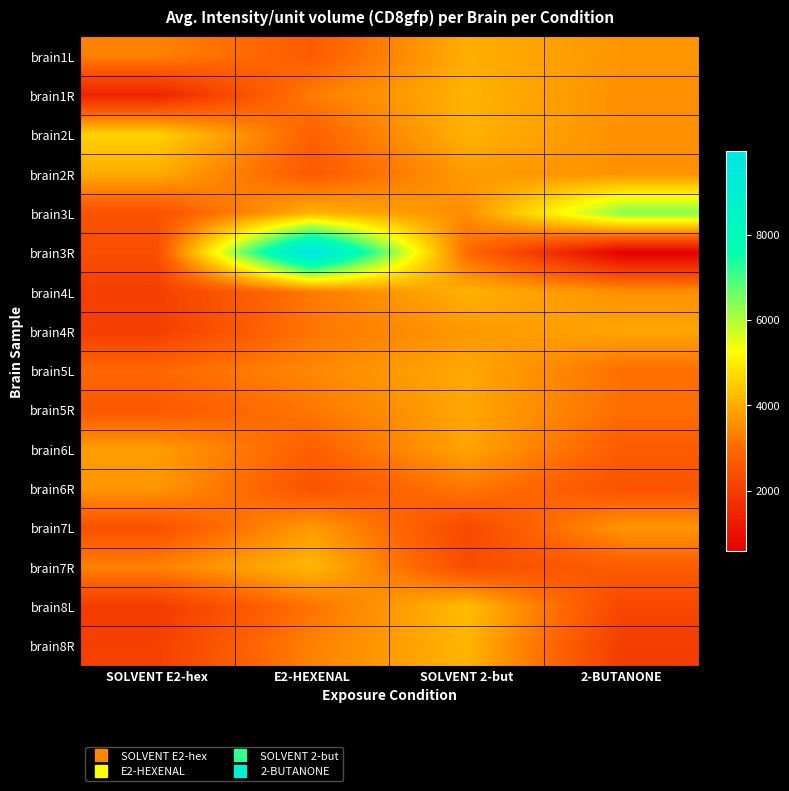

Count the number of data series in this chart.

16